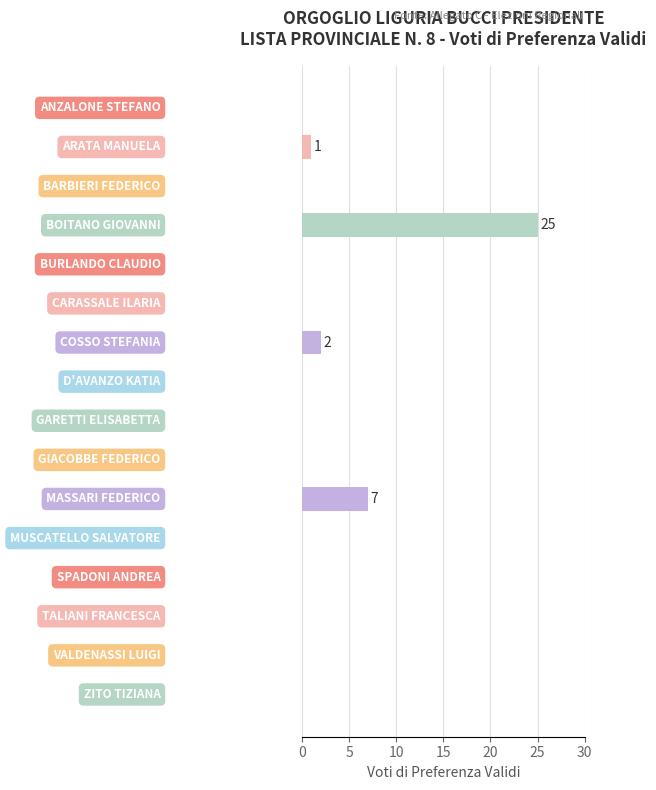

What is the greatest value displayed?

25